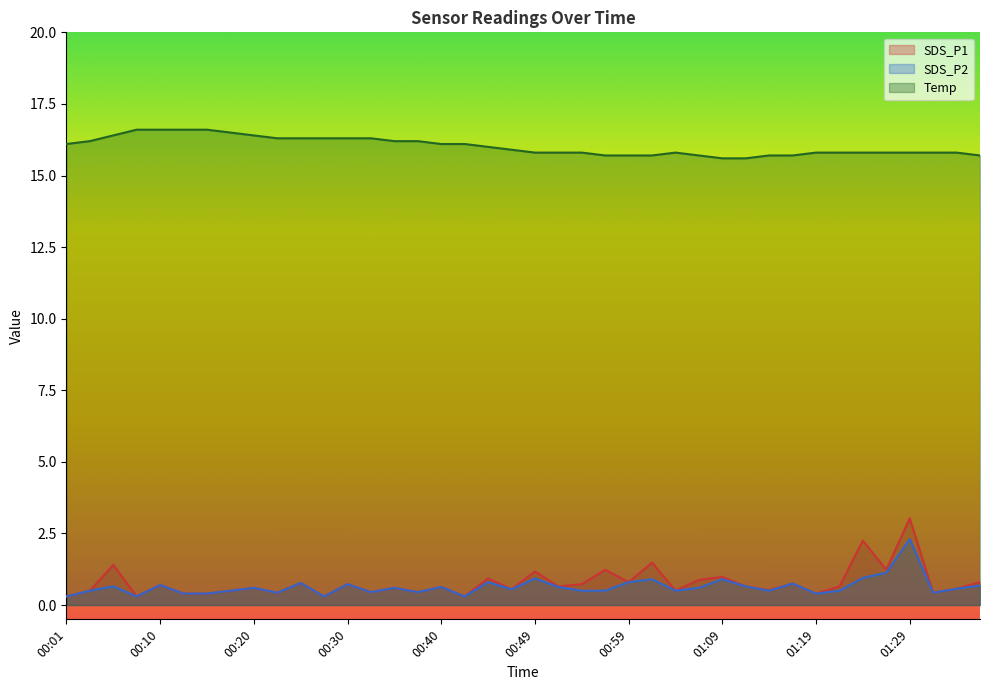

At how many categories does at least one series exceed 7?

40